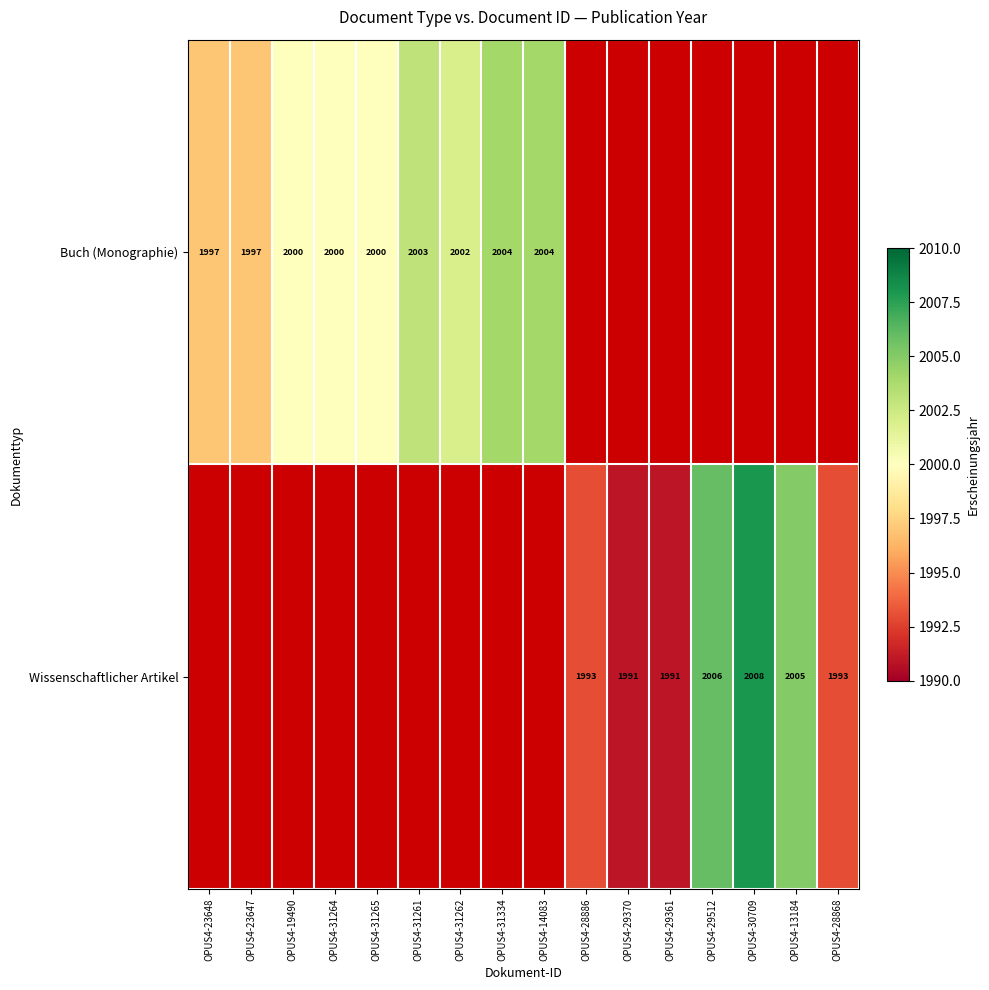

The value of Wissenschaftlicher Artikel at OPUS4-29370 is 3244. True or false?

False